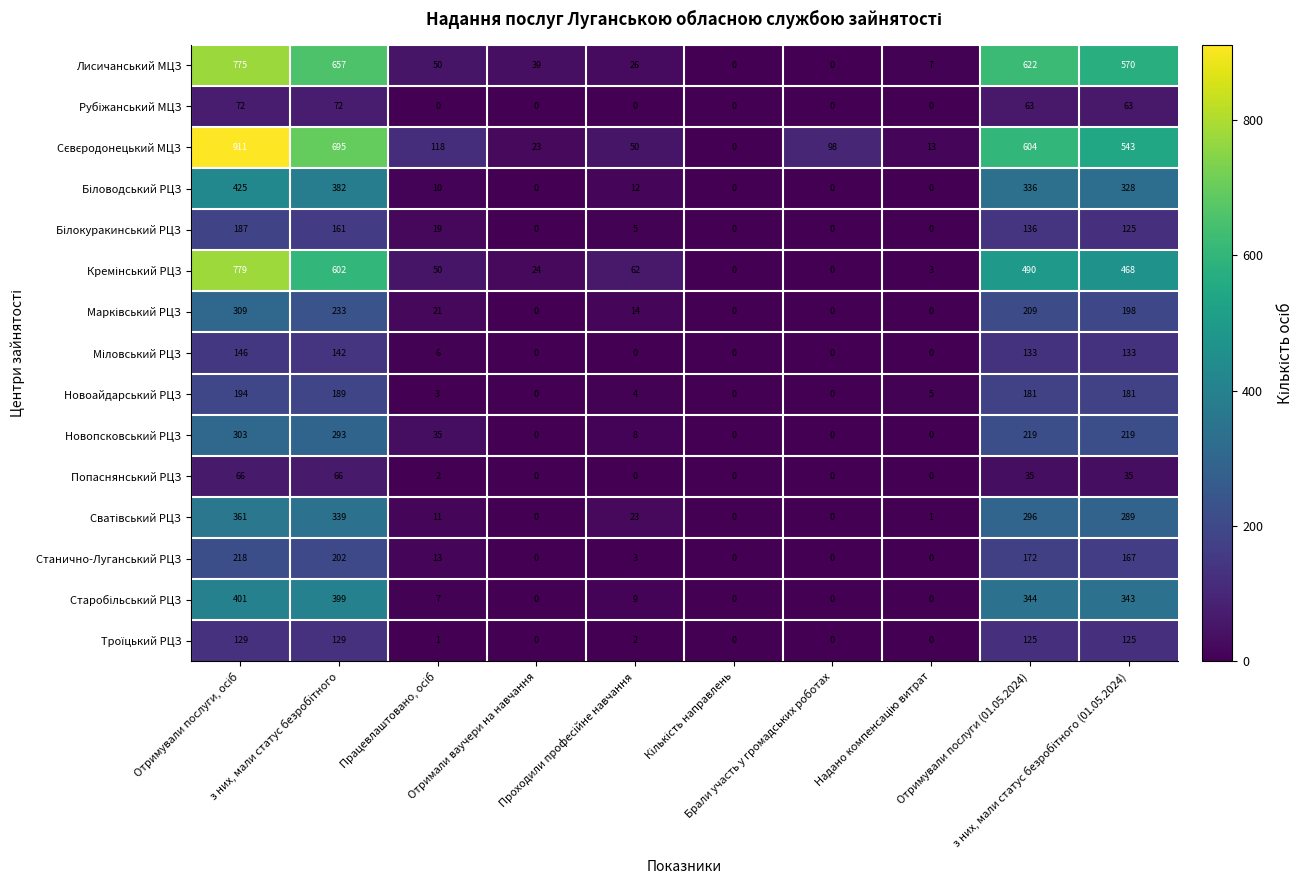

What is the sum of all Лисичанський МЦЗ values?

2746